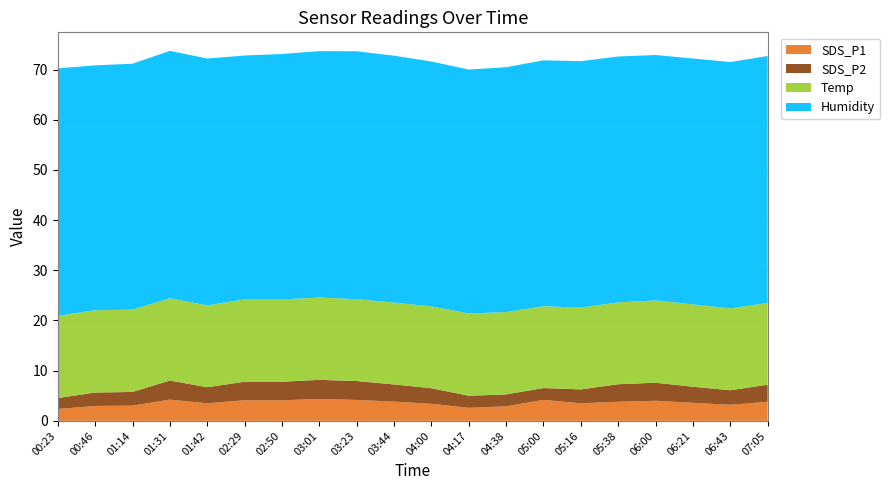

Reading left to right, what are all the values shown in this chart?

SDS_P1: 2.4	3.0	3.0	4.2	3.5	4.1	4.1	4.4	4.2	3.8	3.4	2.6	2.9	4.2	3.5	3.8	4.0	3.6	3.2	3.8
SDS_P2: 2.2	2.7	2.7	3.8	3.2	3.7	3.7	3.8	3.8	3.4	3.1	2.4	2.4	2.4	2.8	3.5	3.6	3.2	2.9	3.4
Temp: 16.4	16.4	16.4	16.4	16.3	16.4	16.4	16.4	16.3	16.3	16.3	16.4	16.4	16.3	16.3	16.3	16.4	16.4	16.3	16.3
Humidity: 49.3	48.8	49.0	49.3	49.2	48.6	48.9	49.1	49.4	49.2	48.8	48.6	48.8	49.0	49.1	49.0	48.9	49.0	49.1	49.2